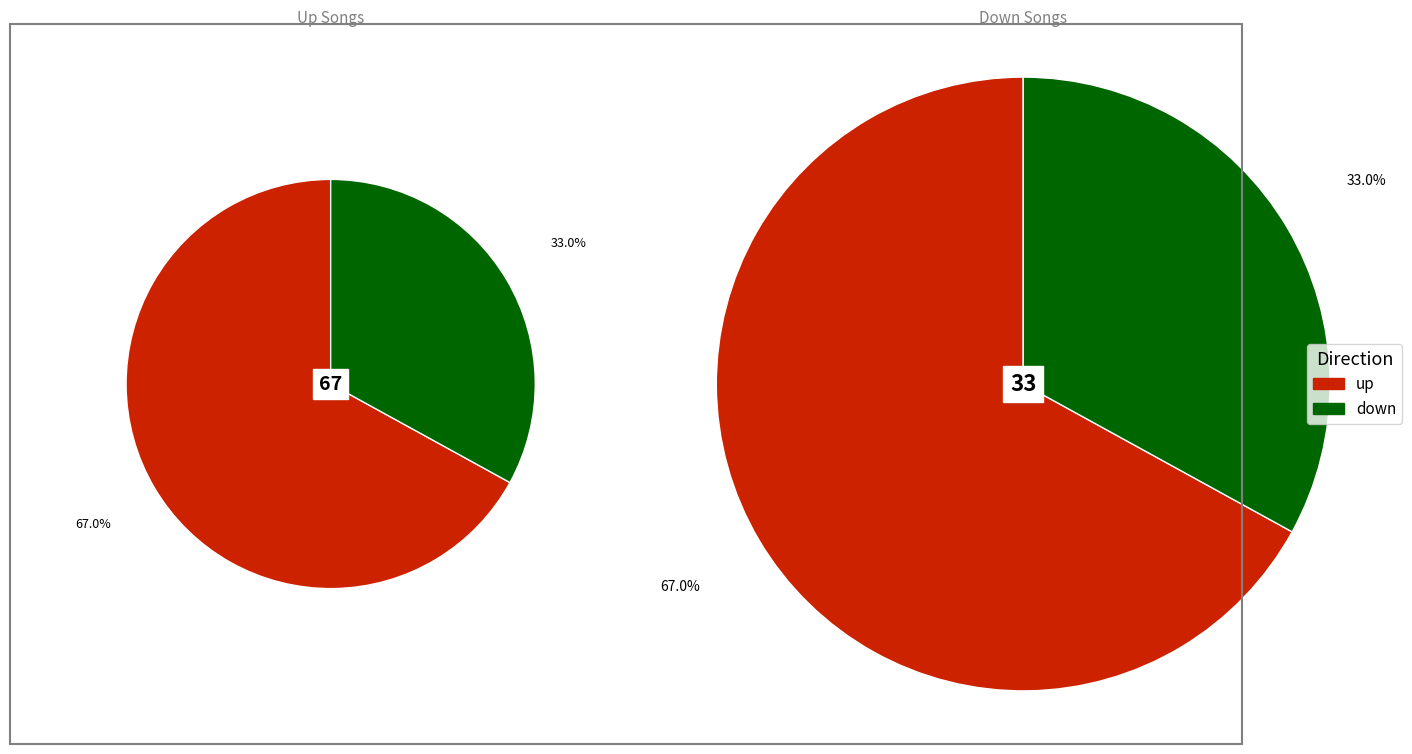

Count the number of slices in the pie.

2